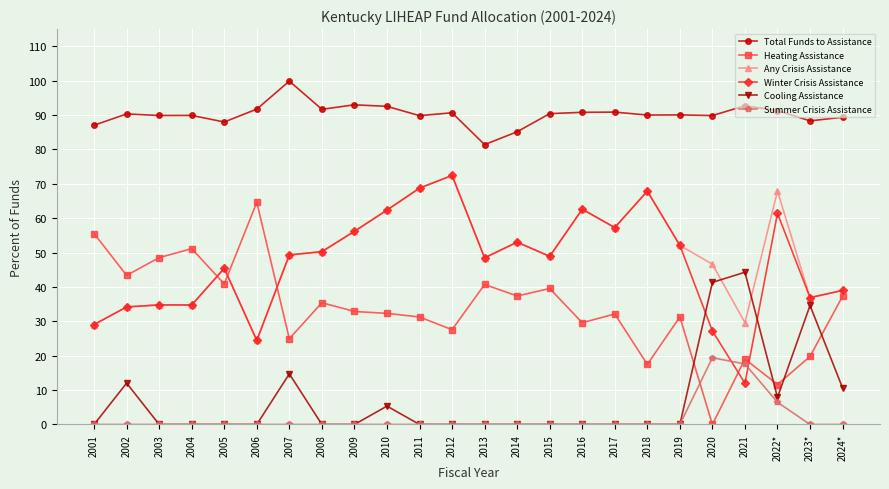

Which series ends up on top after the final intersection of Cooling Assistance and Any Crisis Assistance?

Any Crisis Assistance